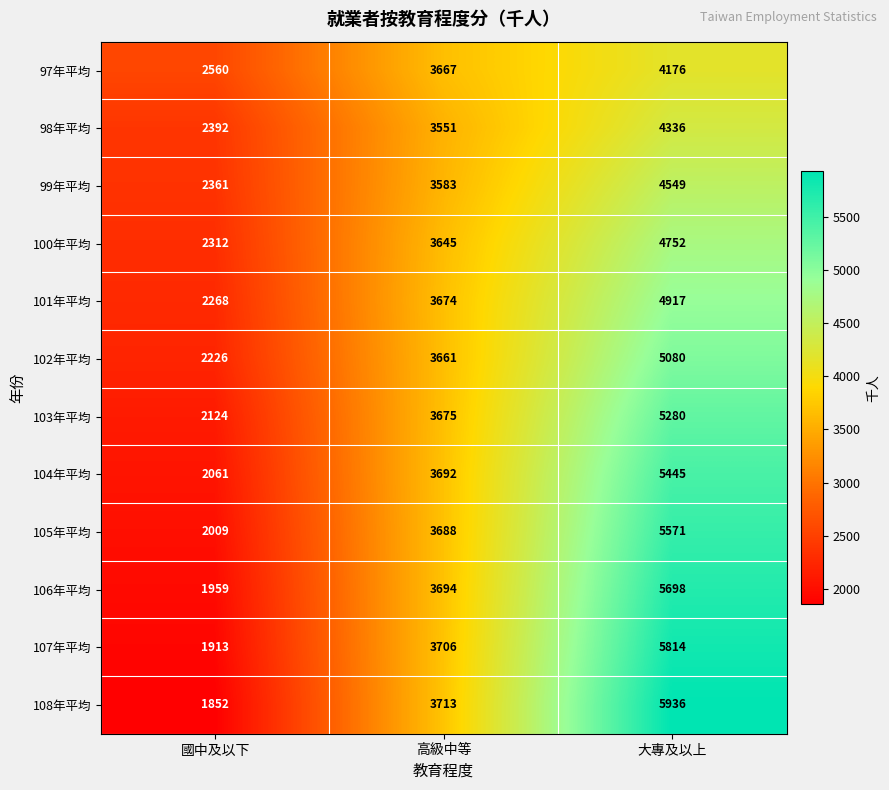

Between 國中及以下 and 大專及以上, which series saw the biggest shift?

108年平均